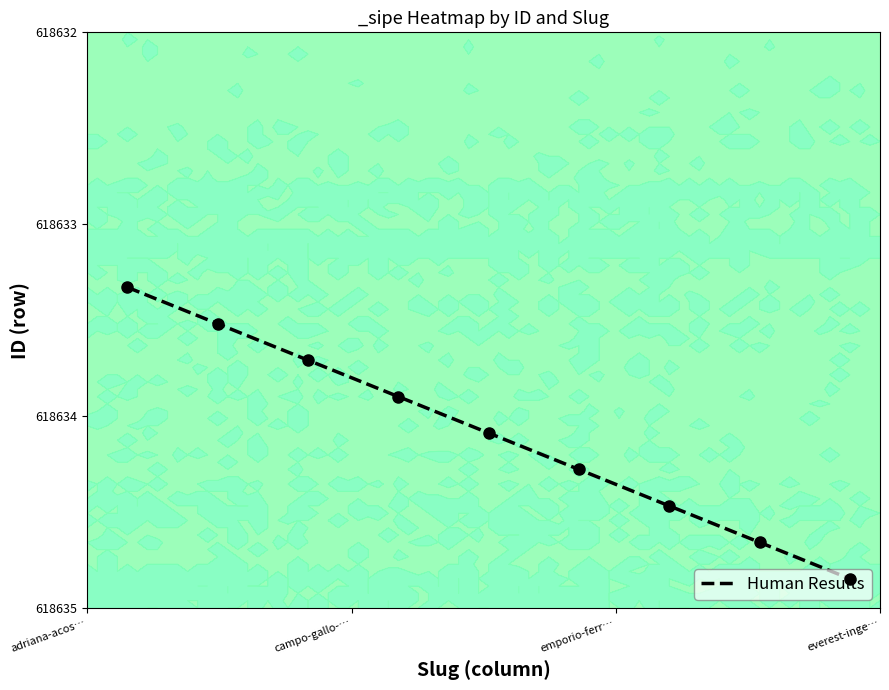

True or false: the data shows 42 at everest-inge….

False